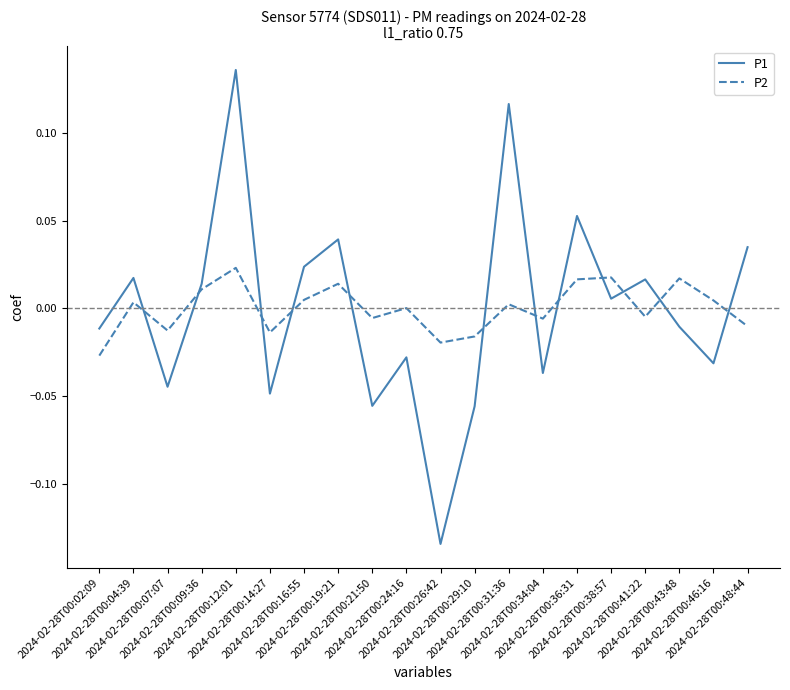

At which category is the sum across all series the highest?

2024-02-28T00:12:01